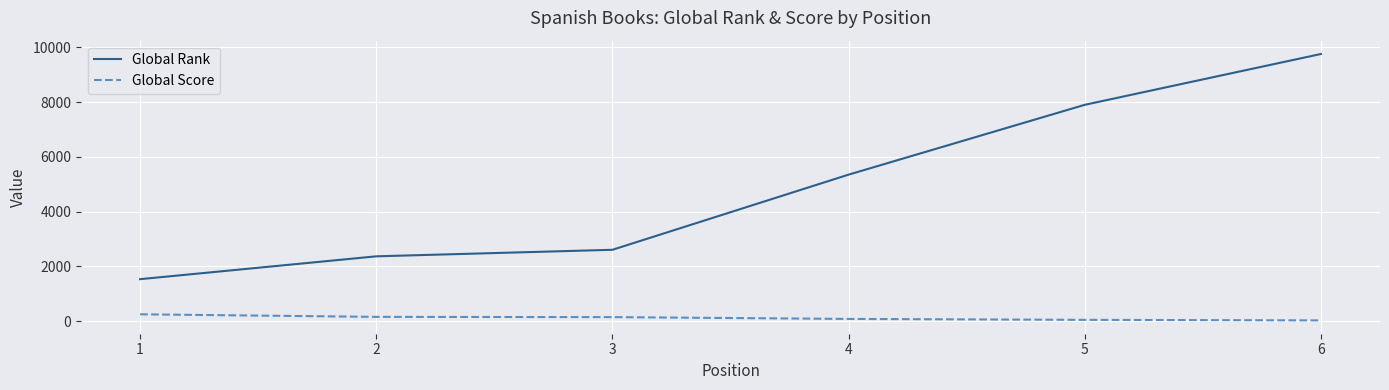

What is the lowest value of the Global Rank series?

1530